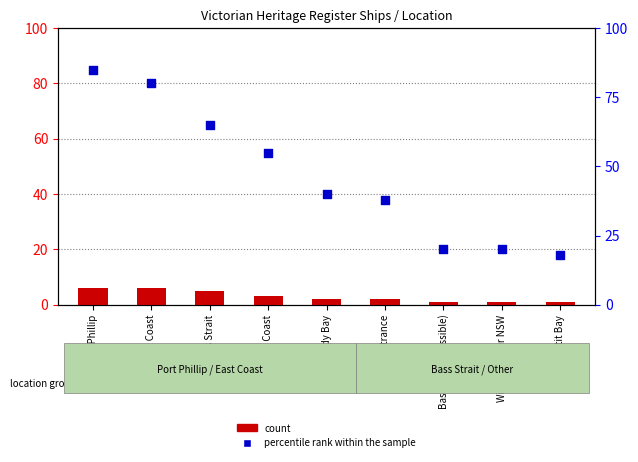

Which series has the largest total across all categories?

percentile rank within the sample